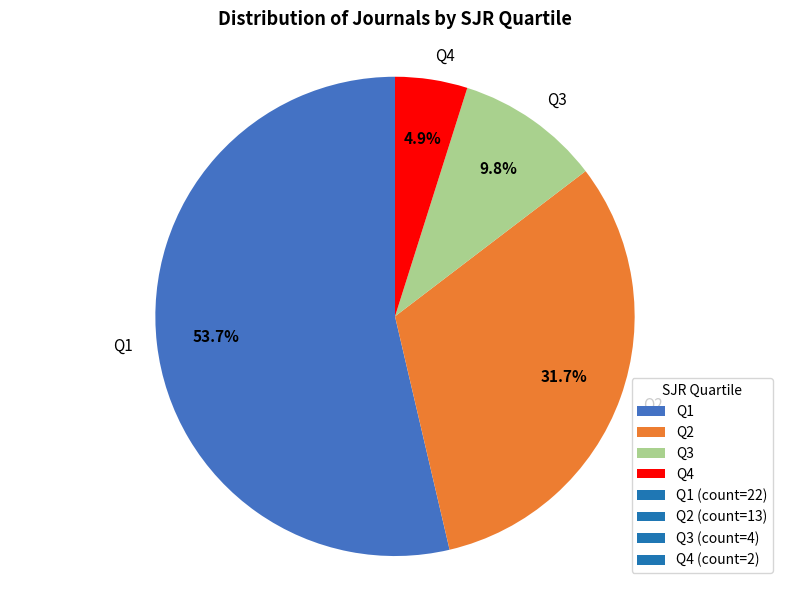

Does Q2 represent more than half of the total?

No